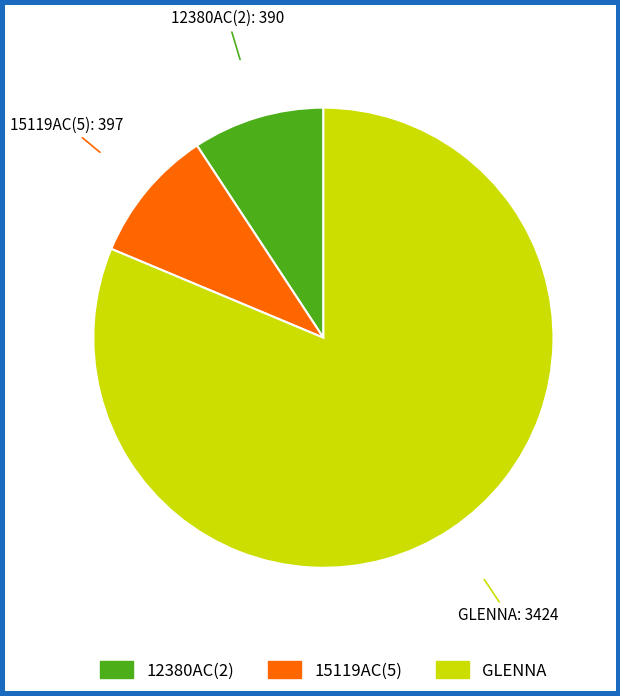

Which slice is the largest?

GLENNA